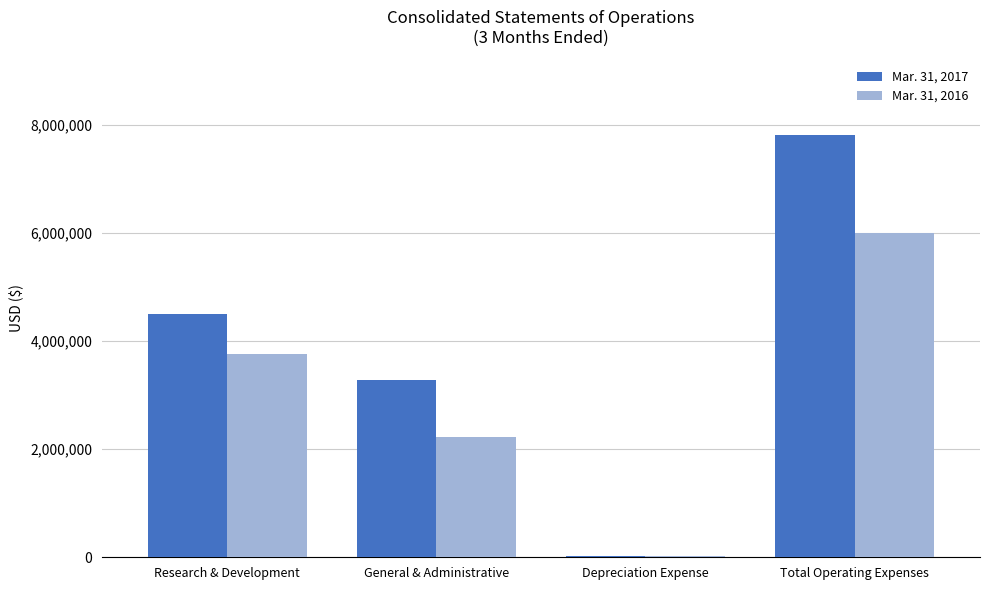

Which category has the highest value across all series?

Total Operating Expenses